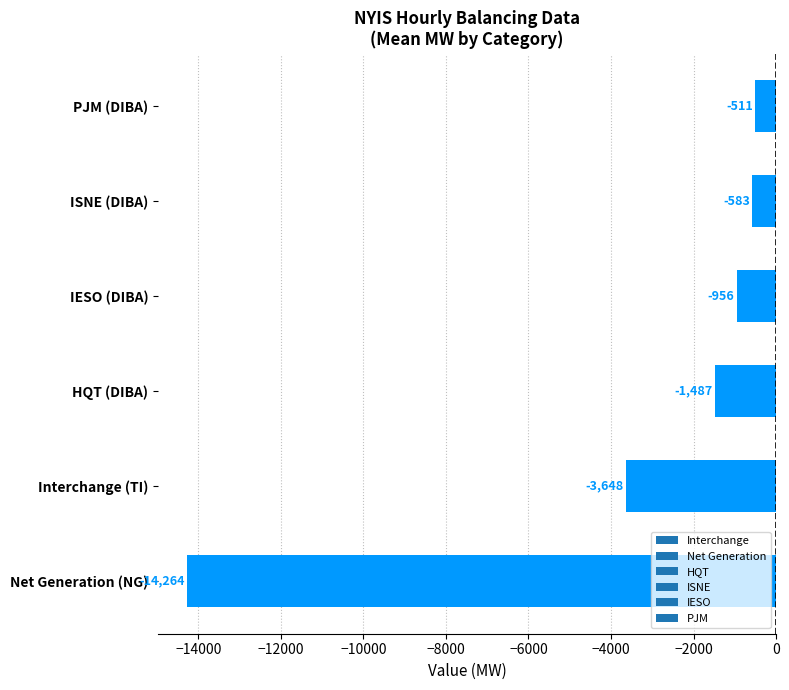

What is the approximate value at PJM (DIBA)?

-511